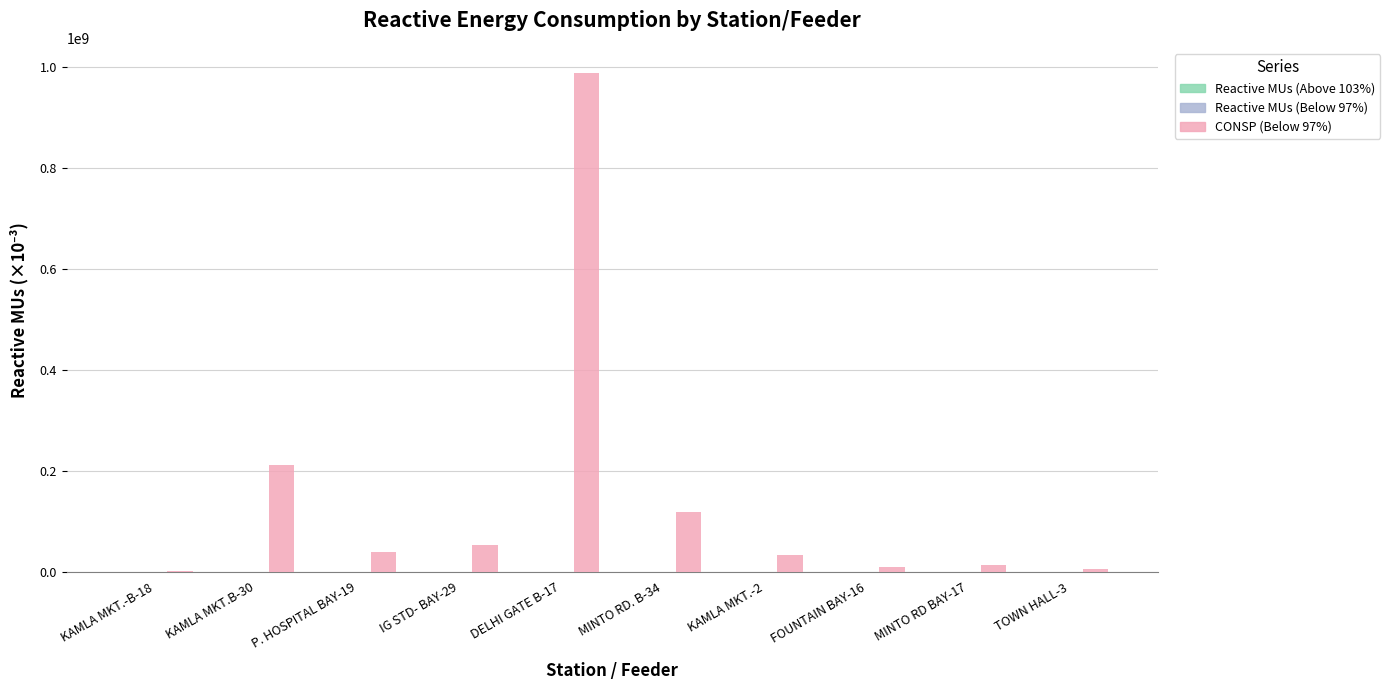

At which category does the chart reach its peak across all series?

DELHI GATE B-17